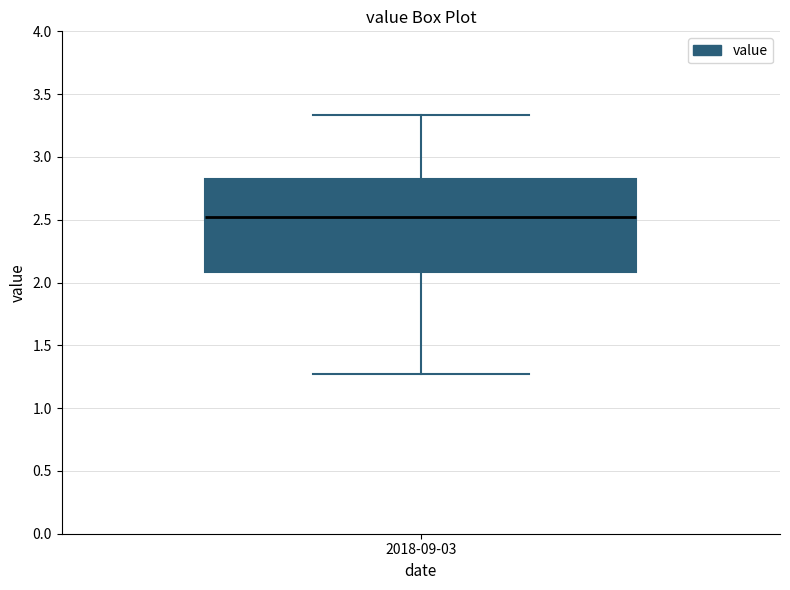

Transcribe this box plot: give where the median line is, the range the box spans, and where the two whiskers end, as read against the y-axis. The values are not printed on the chart, so give them approximately, as read against the axis.

median 2.55, box 2.10 to 2.85, whiskers 1.25 to 3.35